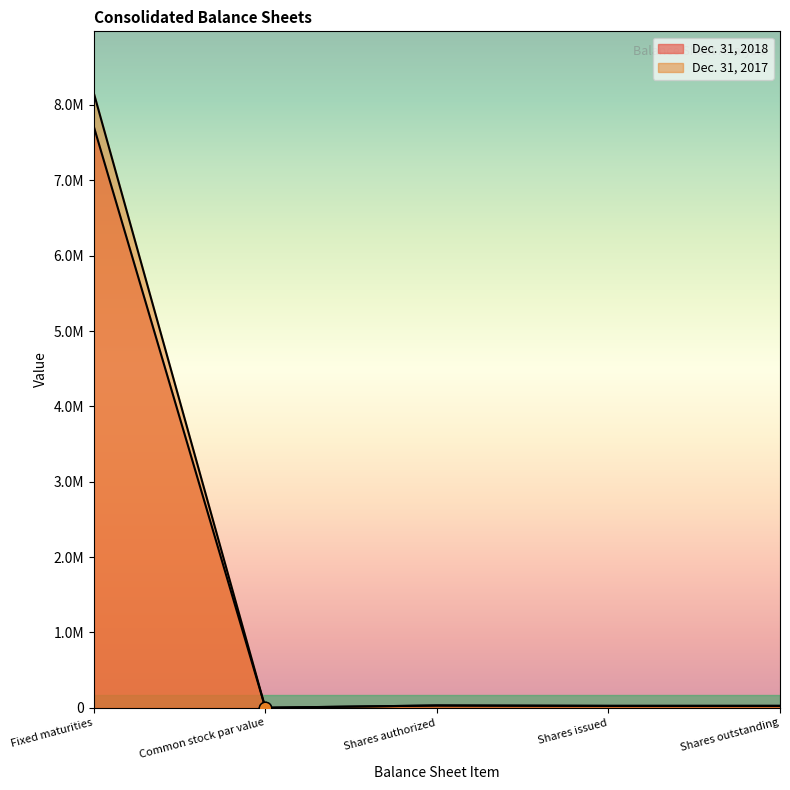

Is the value of Dec. 31, 2018 at Shares issued greater than the value of Dec. 31, 2017 at Shares authorized?

No